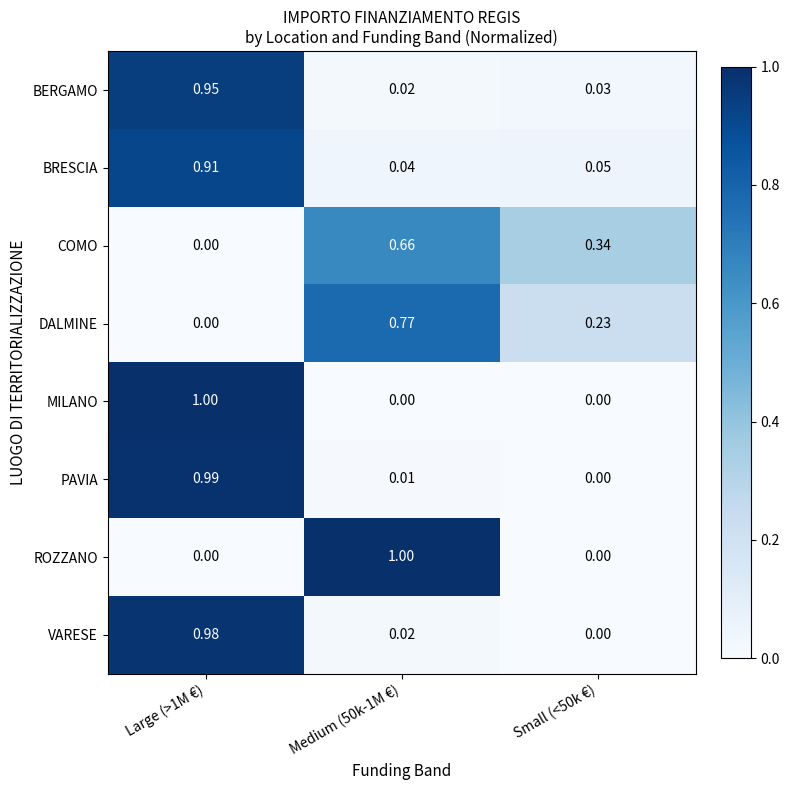

Rank the series by their maximum value, from lowest to highest.

COMO, DALMINE, BRESCIA, BERGAMO, VARESE, PAVIA, MILANO, ROZZANO